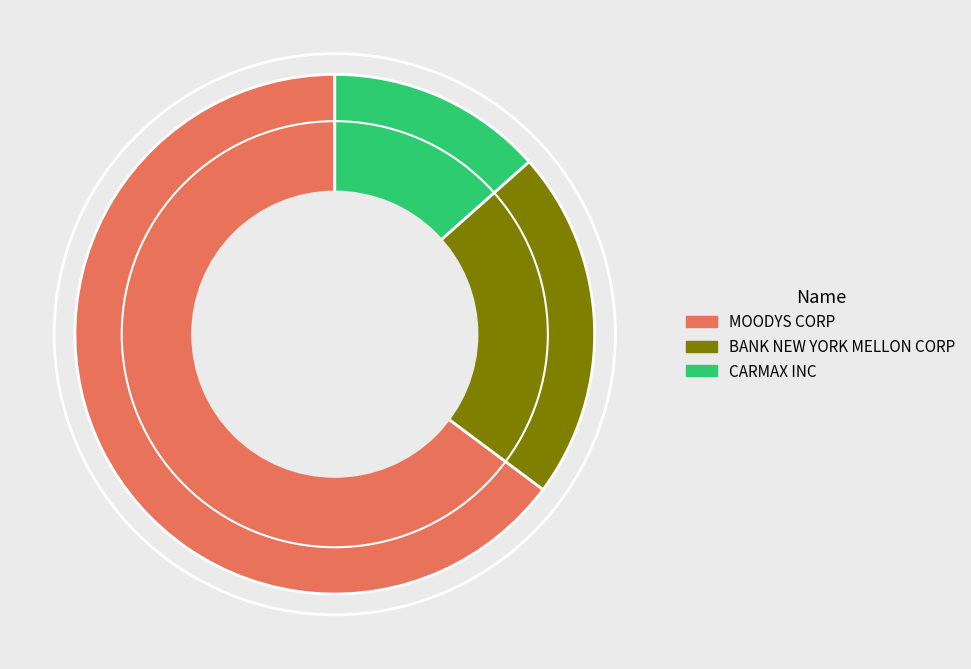

What is the smallest slice in the pie chart?

CARMAX INC